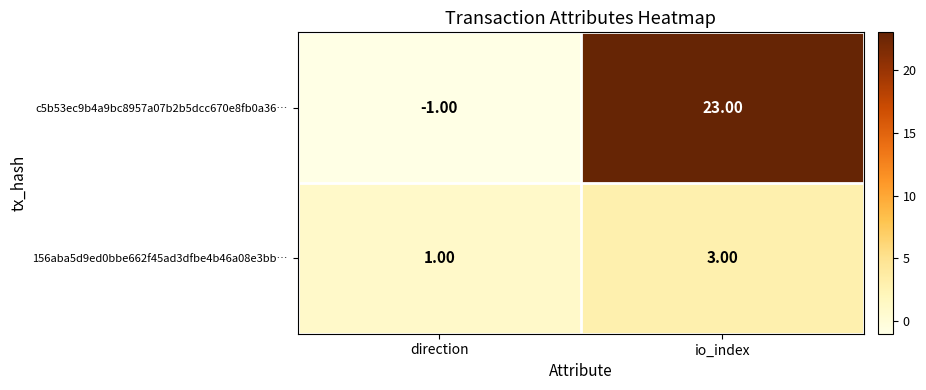

How many data points in c5b53ec9b4a9bc8957a07b2b5dcc670e8fb0a36… are less than 23?

1